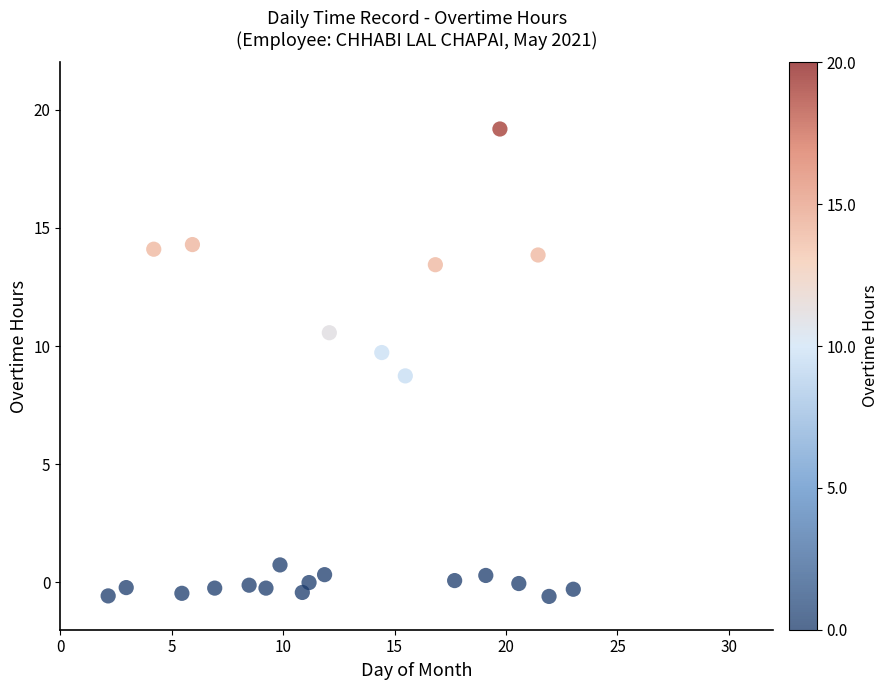

What is the range of X values (max minus min)?

20.9